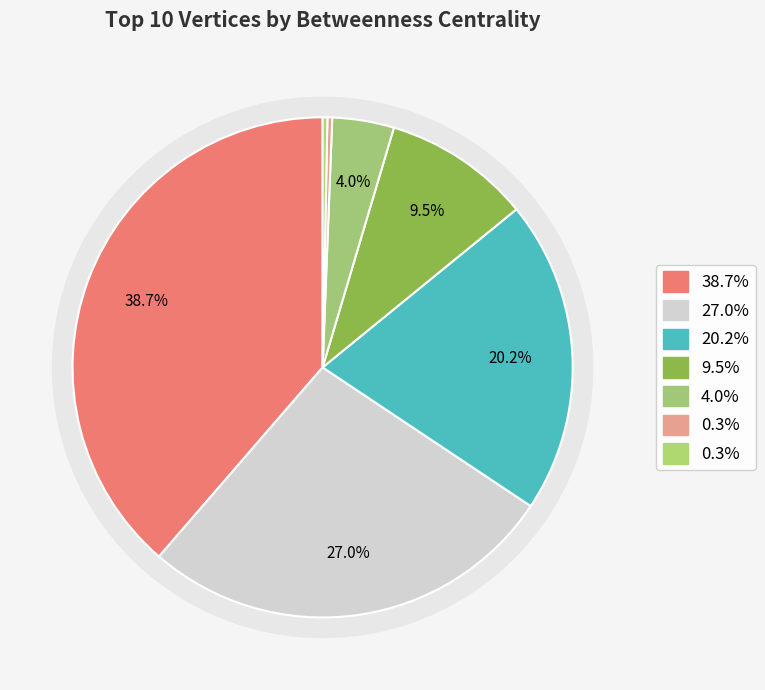

Does any single category account for the majority?

No